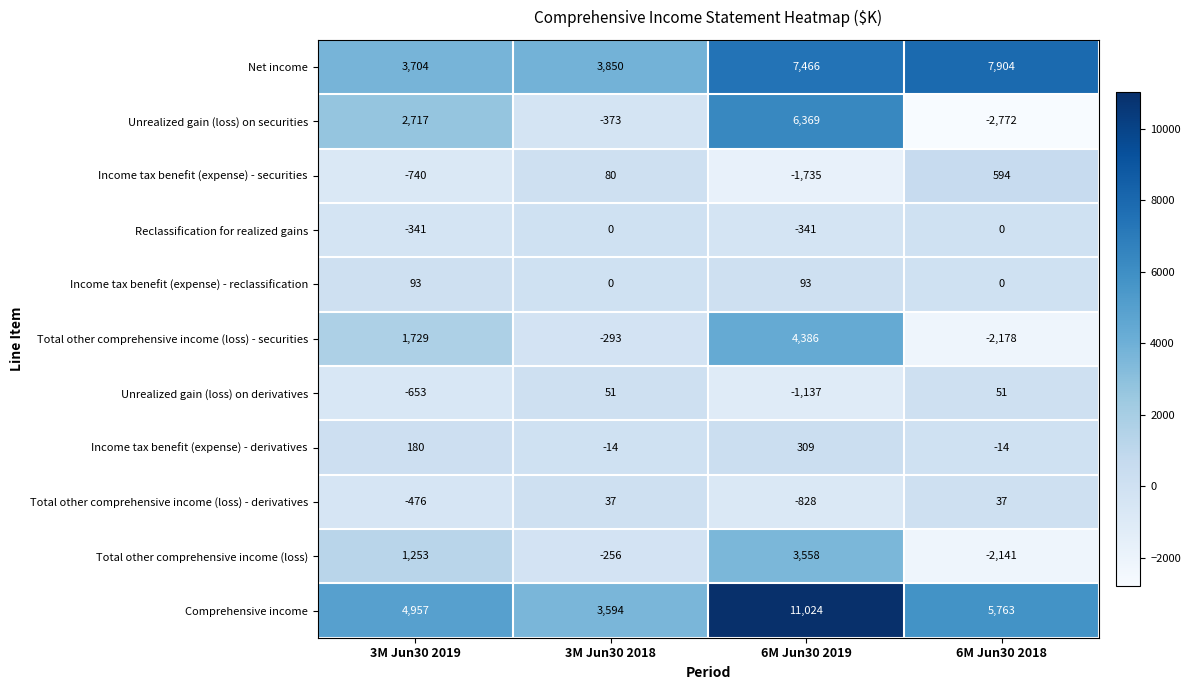

What is the difference between the highest and lowest values at 3M Jun30 2018?

4223